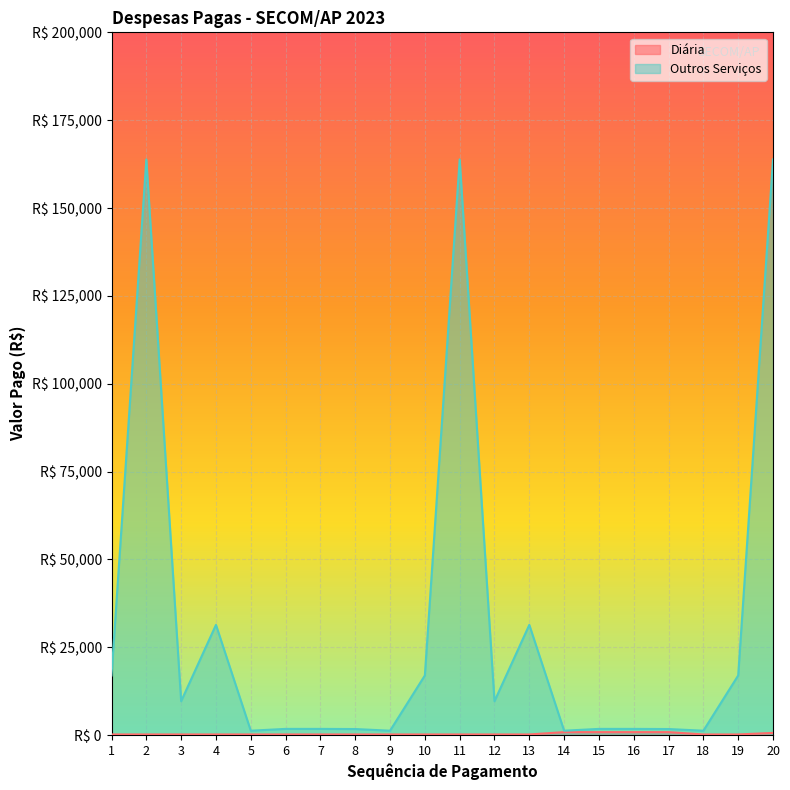

Reading left to right, extract all data points from this chart.

Diária: 1=220.0	2=220.0	3=220.0	4=220.0	5=220.0	6=220.0	7=220.0	8=220.0	9=220.0	10=220.0	11=220.0	12=220.0	13=220.0	14=880.0	15=880.0	16=880.0	17=880.0	18=220.0	19=220.0	20=660.0
Outros Serviços: 1=17000.0	2=163835.7	3=9675.1	4=31400.0	5=1282.5	6=1800.0	7=1800.0	8=1760.0	9=1282.5	10=17000.0	11=163835.7	12=9675.1	13=31400.0	14=1282.5	15=1800.0	16=1800.0	17=1760.0	18=1282.5	19=17000.0	20=163835.7